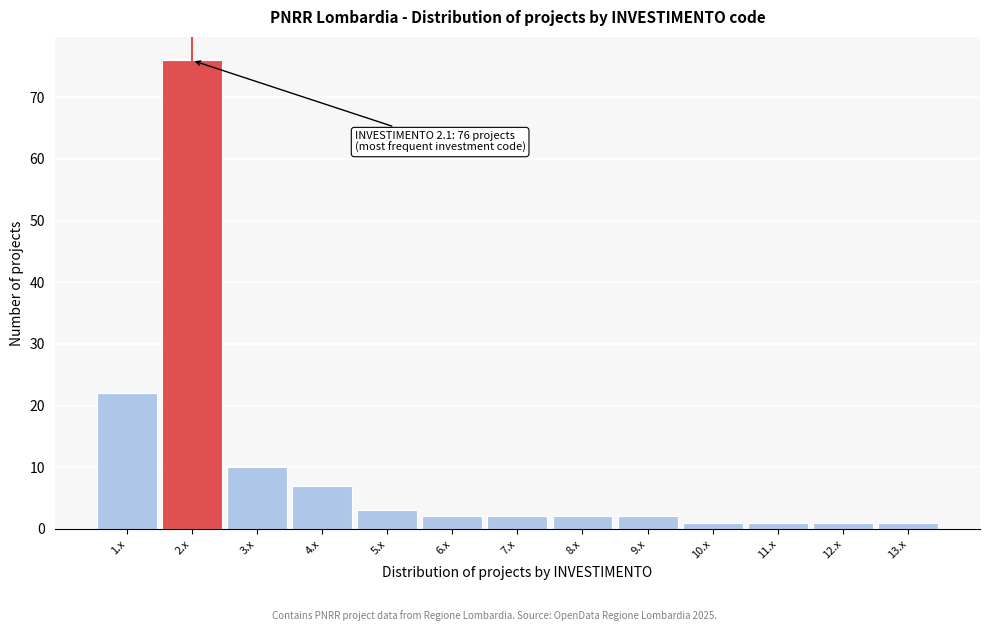

Over which range of the x-axis is the bar tallest?

1.5 to 2.5